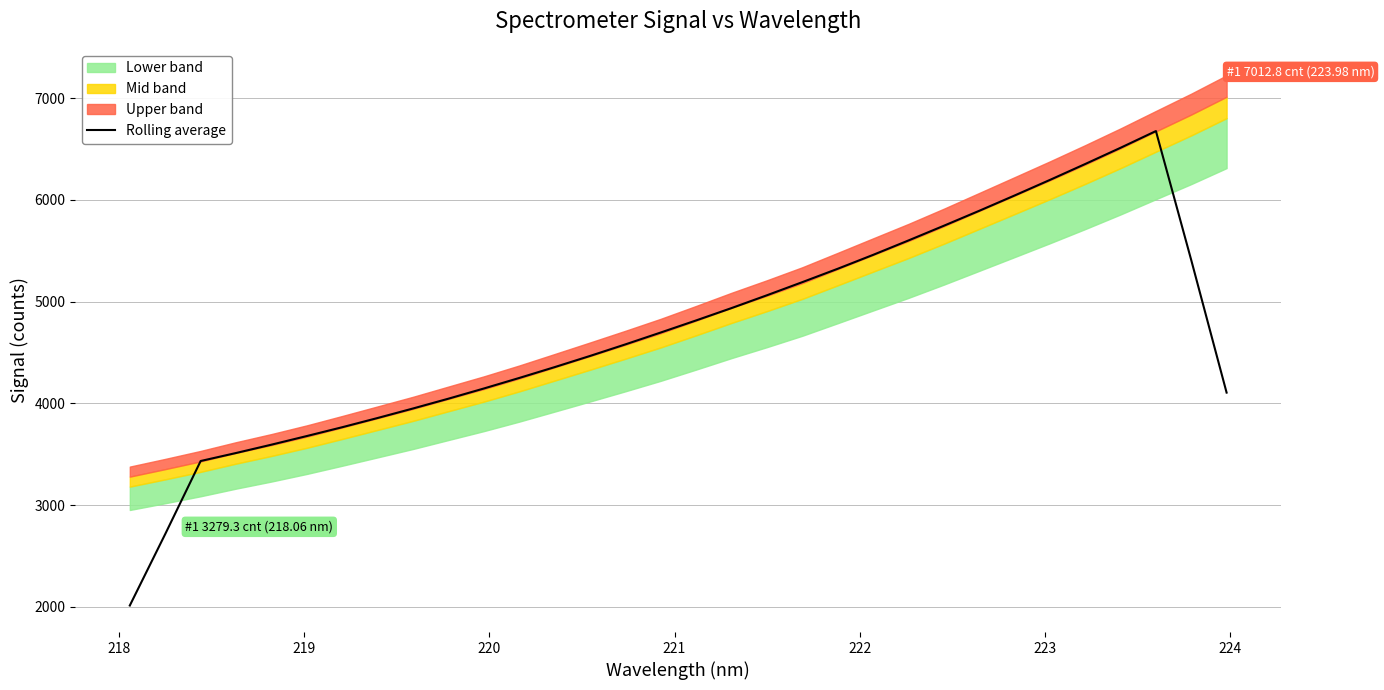

How many values are below 4696?

16